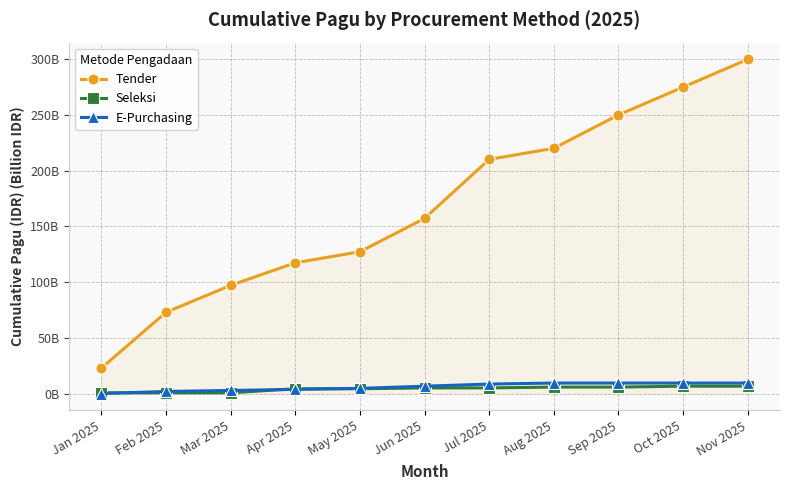

What are all the series names shown in the legend?

Tender, Seleksi, E-Purchasing